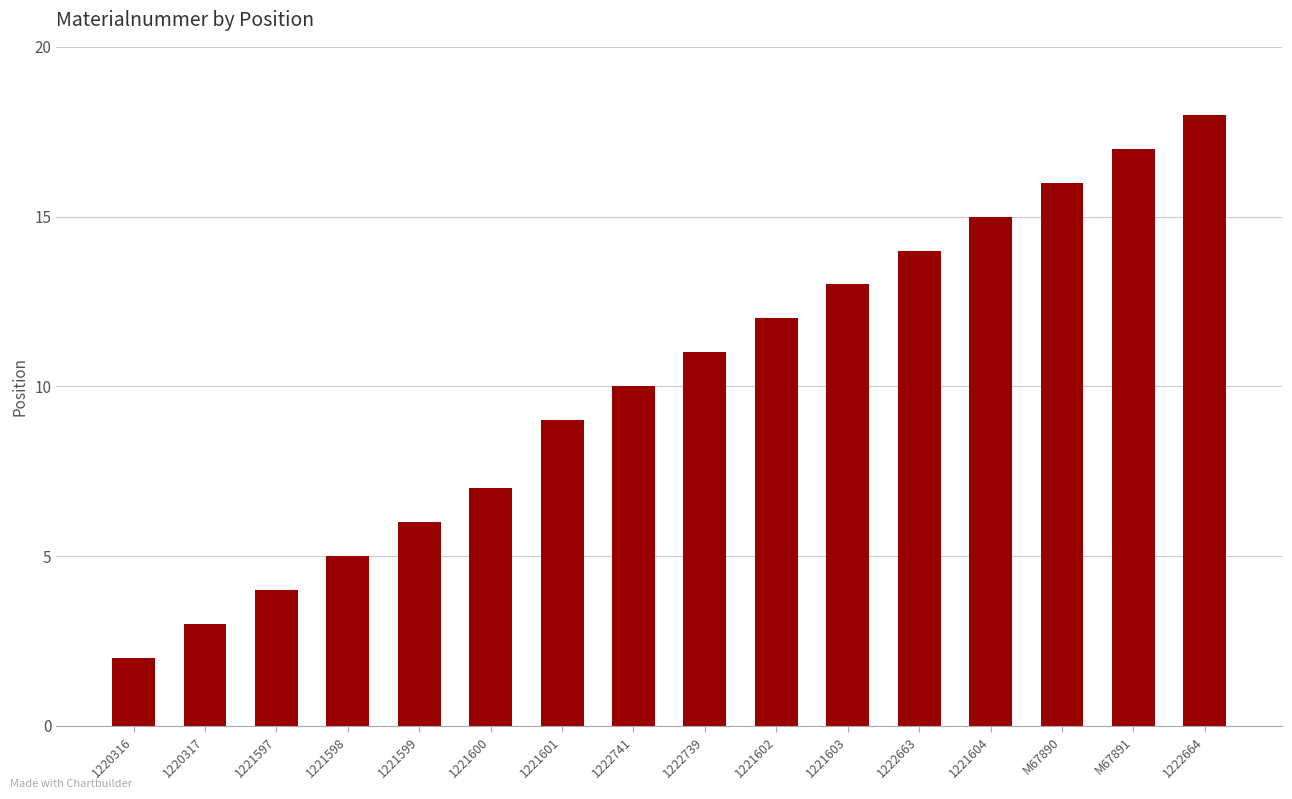

Is it true that the value at M67891 is 17?

True